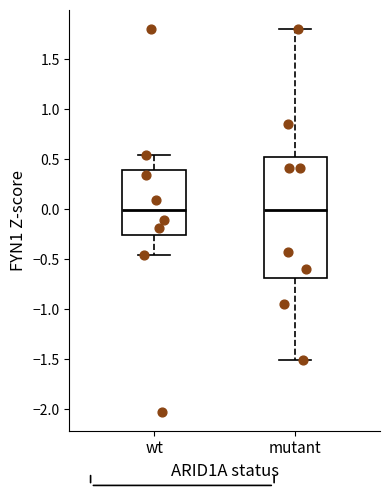

Reading left to right, read every box against the y-axis: the position of its median line, the range the box covers, and the ends of its whiskers. The values are not printed on the chart, so give them approximately, as read against the axis.

wt: median 0.00, box -0.25 to 0.40, whiskers -0.45 to 0.55
mutant: median 0.00, box -0.70 to 0.50, whiskers -1.50 to 1.80